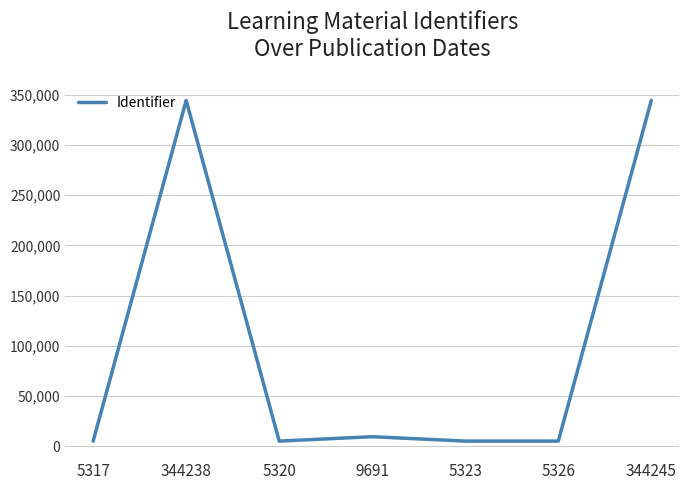

How many values are below 5326?

3